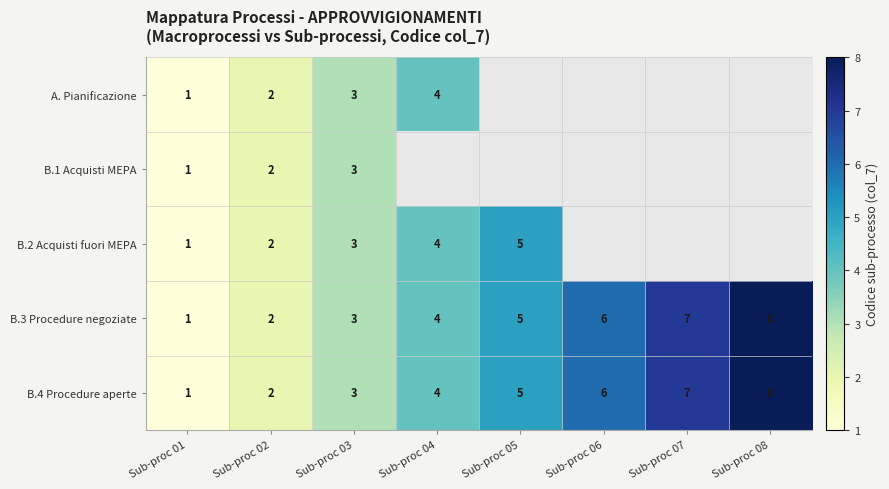

Is it true that A. Pianificazione equals 3 at Sub-proc 03?

True